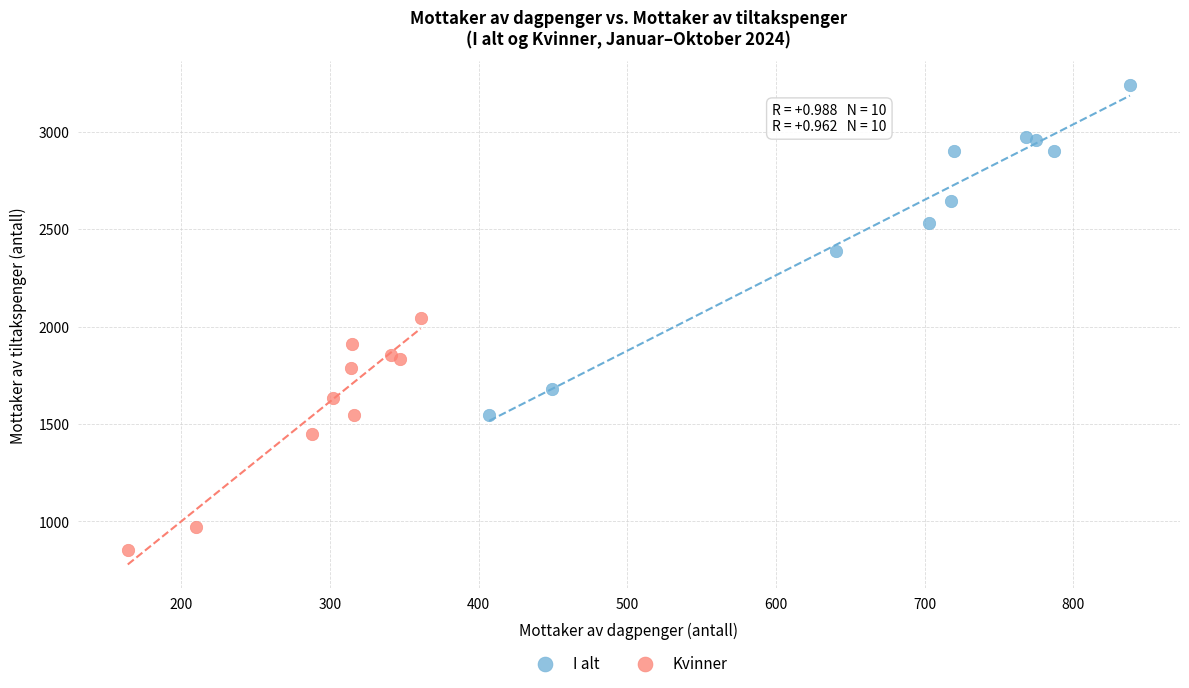

Which series reaches the minimum Y coordinate?

Kvinner